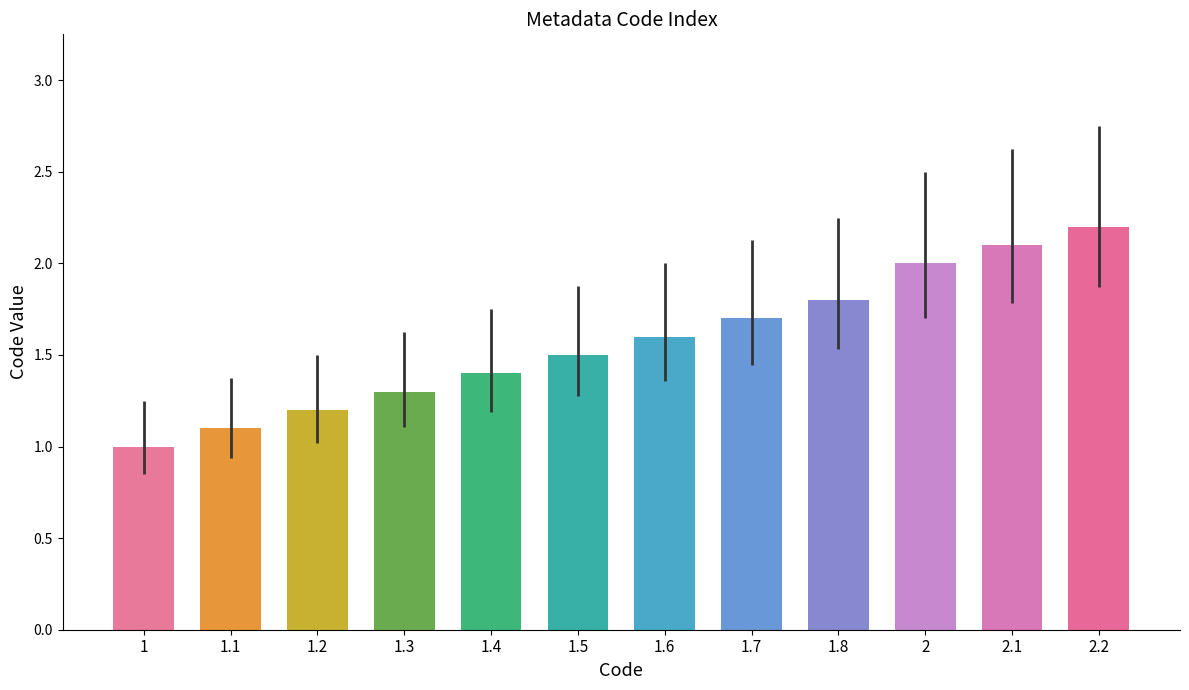

What position from the left is 1.6?

7